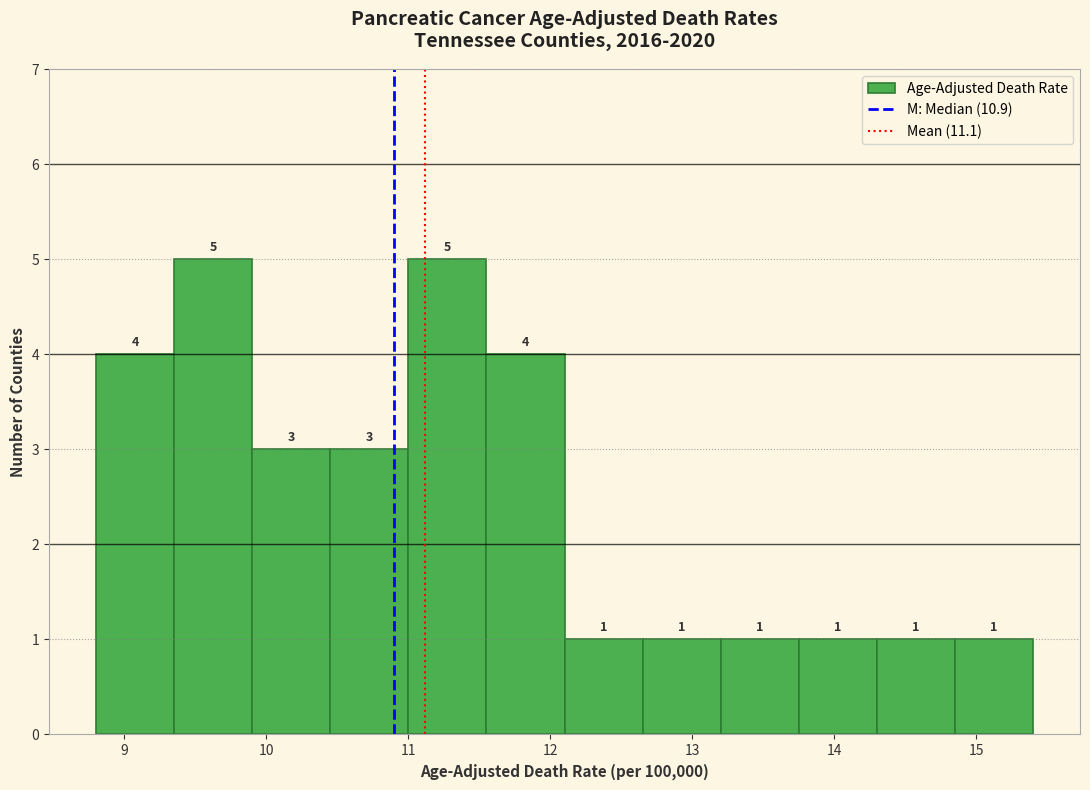

What is the height of the bar covering 12.65 to 13.20 on the x-axis? The bar edges are not printed on the chart, so give them approximately, as read against the axis.

1